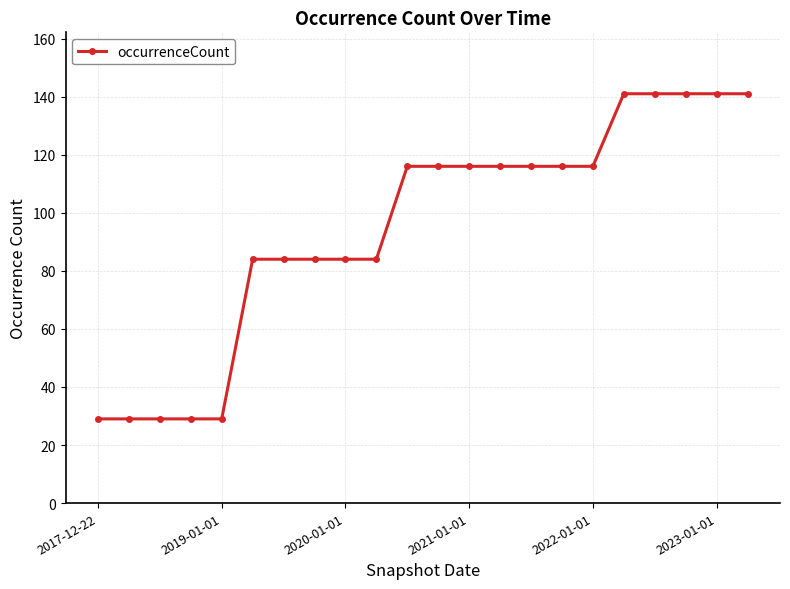

What is the value of the 9th point from the left?

84